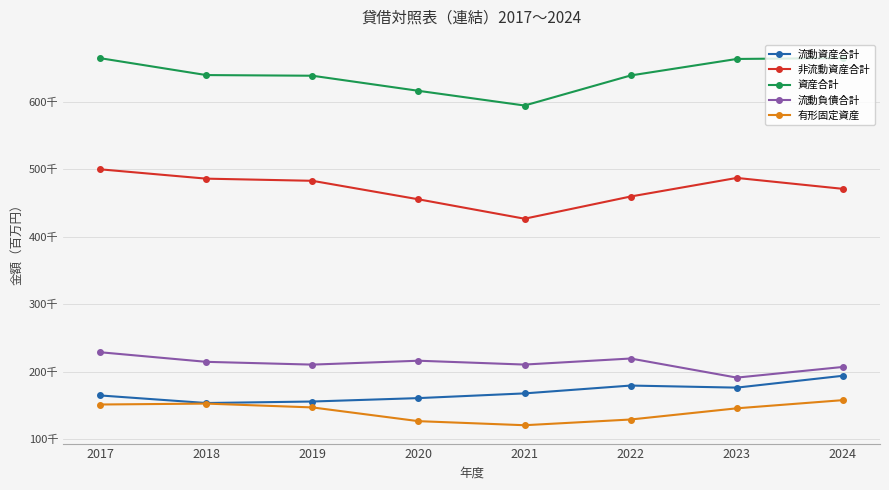

Which category has the lowest value across all series?

2021